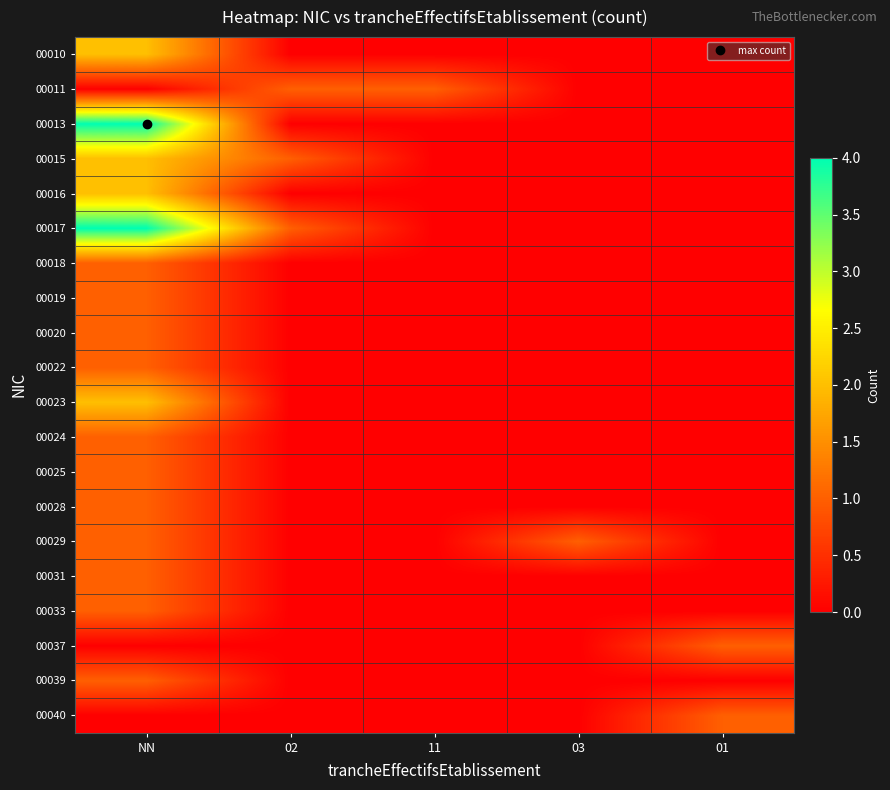

Reading right to left, extract all data points from this chart.

00010: 01=0	03=0	11=0	02=0	NN=2
00011: 01=0	03=0	11=1	02=1	NN=0
00013: 01=0	03=0	11=0	02=0	NN=4
00015: 01=0	03=0	11=0	02=1	NN=2
00016: 01=0	03=0	11=0	02=0	NN=2
00017: 01=0	03=0	11=0	02=1	NN=4
00018: 01=0	03=0	11=0	02=0	NN=1
00019: 01=0	03=0	11=0	02=0	NN=1
00020: 01=0	03=0	11=0	02=0	NN=1
00022: 01=0	03=0	11=0	02=0	NN=1
00023: 01=0	03=0	11=0	02=0	NN=2
00024: 01=0	03=0	11=0	02=0	NN=1
00025: 01=0	03=0	11=0	02=0	NN=1
00028: 01=0	03=0	11=0	02=0	NN=1
00029: 01=0	03=1	11=0	02=0	NN=1
00031: 01=0	03=0	11=0	02=0	NN=1
00033: 01=0	03=0	11=0	02=0	NN=1
00037: 01=1	03=0	11=0	02=0	NN=0
00039: 01=0	03=0	11=0	02=0	NN=1
00040: 01=1	03=0	11=0	02=0	NN=0